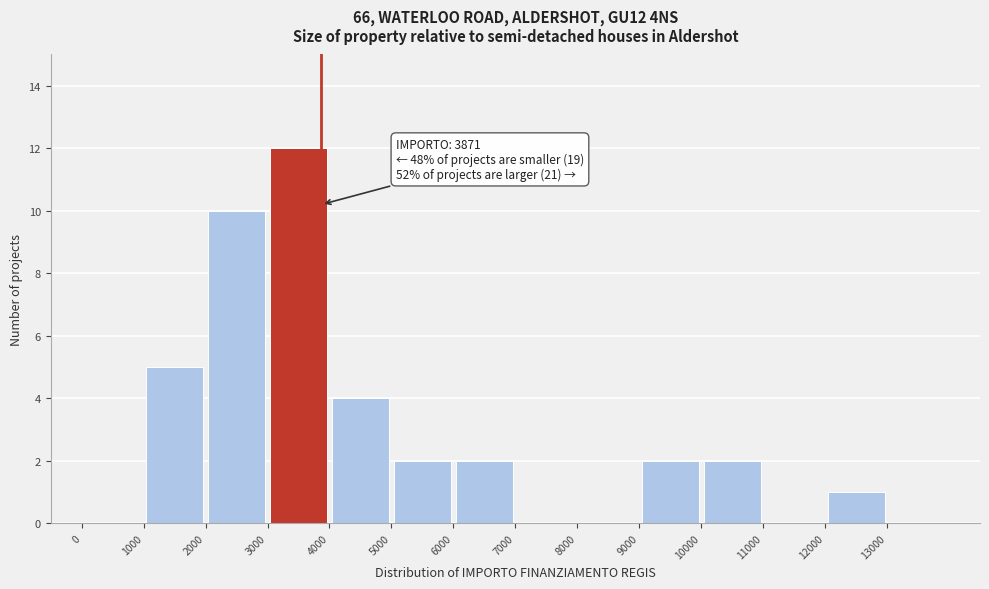

Which range on the x-axis has the tallest bar?

3000 to 4000